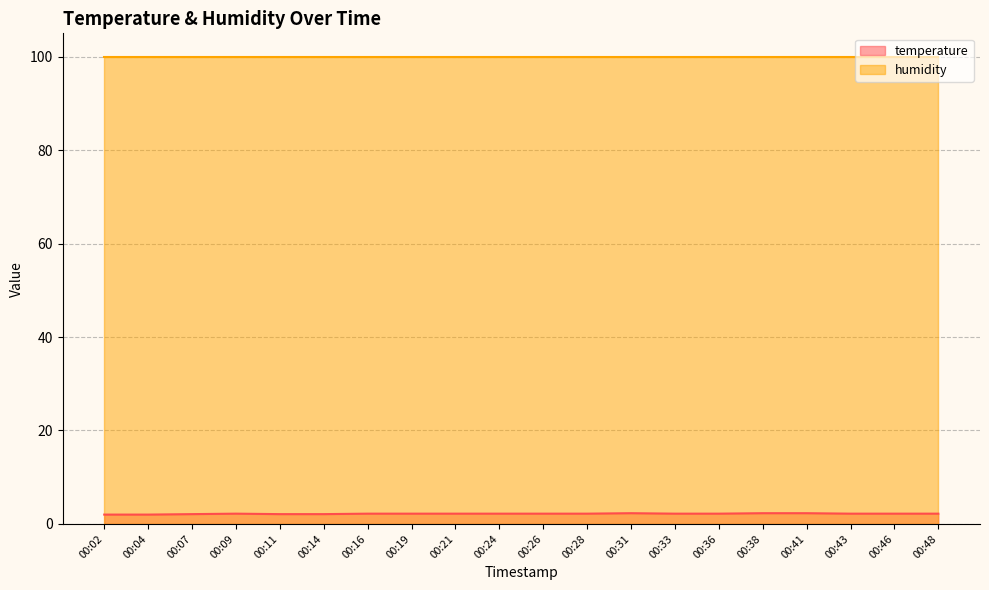

The chart shows a value of 2.2 at 00:21. True or false?

True